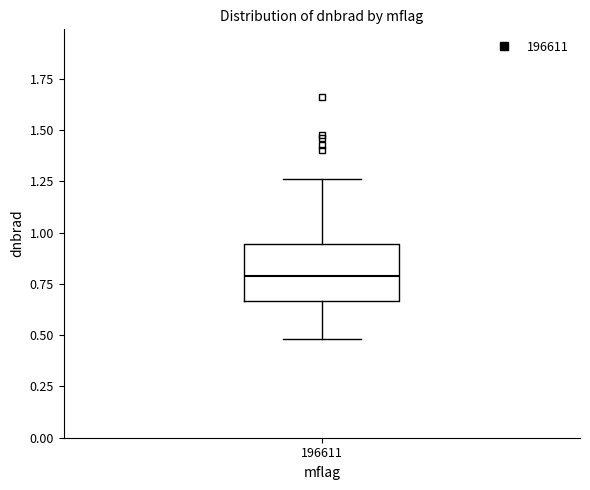

Transcribe this box plot: give where the median line is, the range the box spans, and where the two whiskers end, as read against the y-axis. The values are not printed on the chart, so give them approximately, as read against the axis.

median 0.80, box 0.65 to 0.95, whiskers 0.50 to 1.25